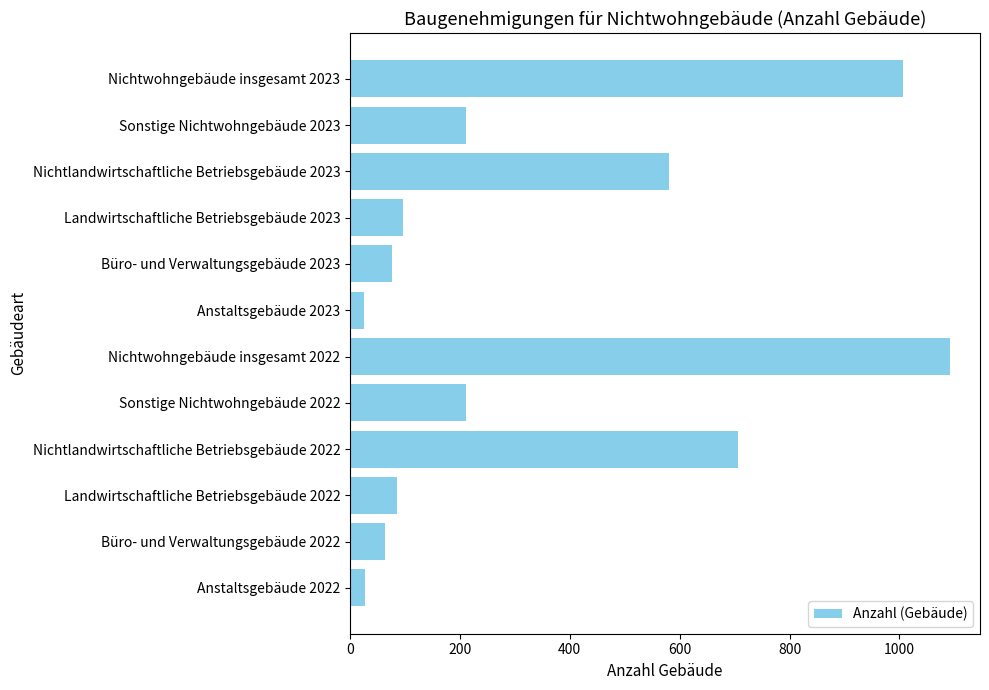

Does the chart contain stacked bars?

No